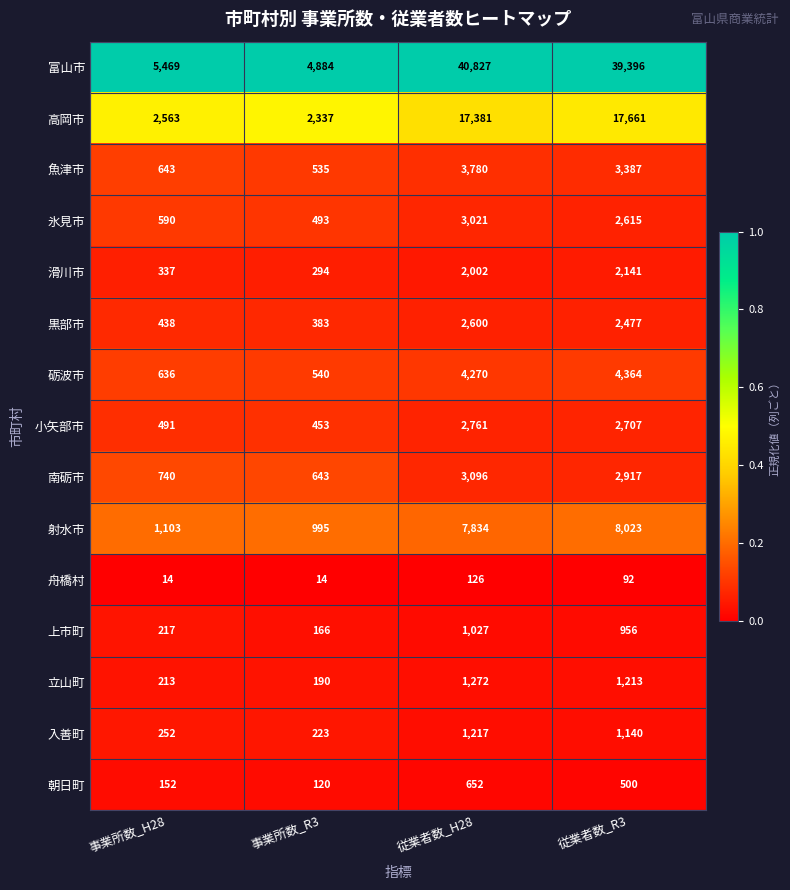

The value of 氷見市 at 事業所数_H28 is 284. True or false?

False